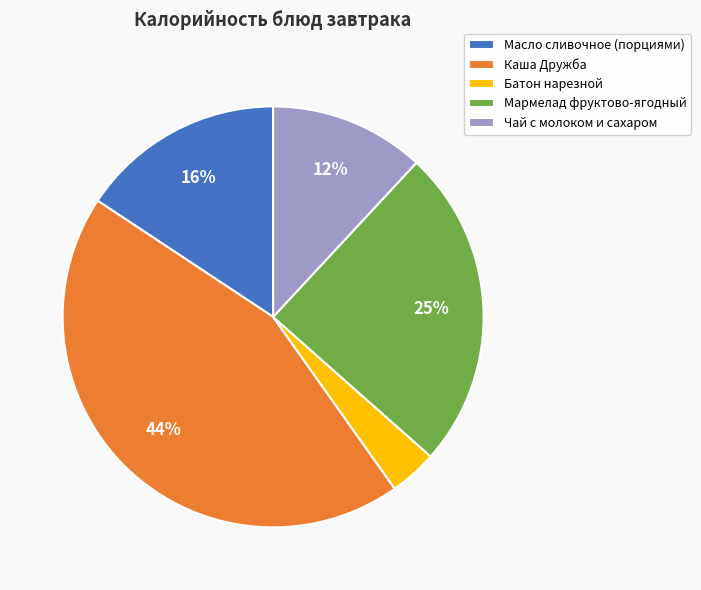

Approximately how many times larger is the value at Каша Дружба compared to Чай с молоком и сахаром?

3.7